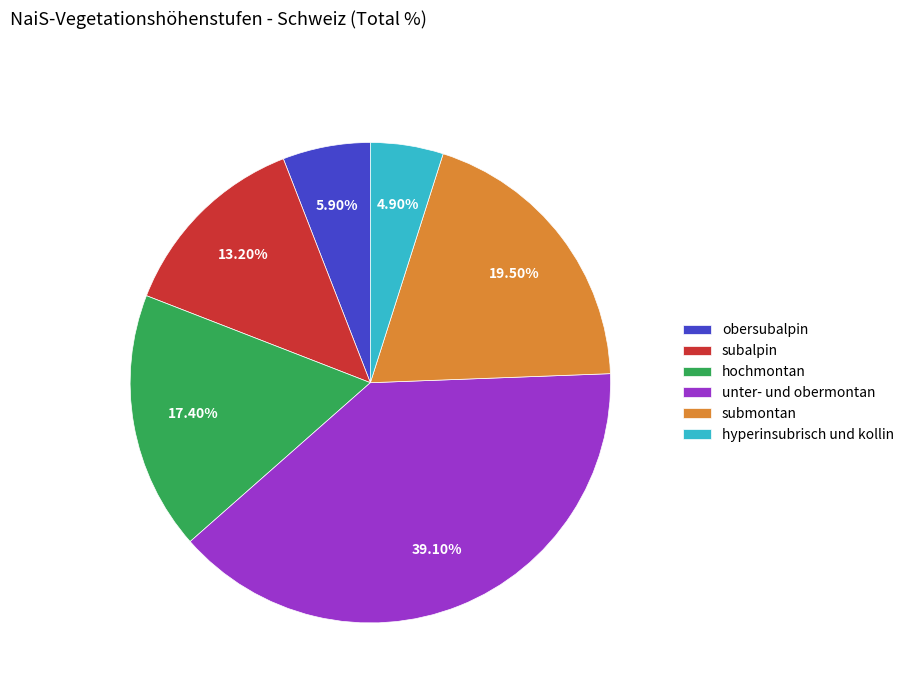

What percentage is the obersubalpin slice, to the nearest percent?

6%